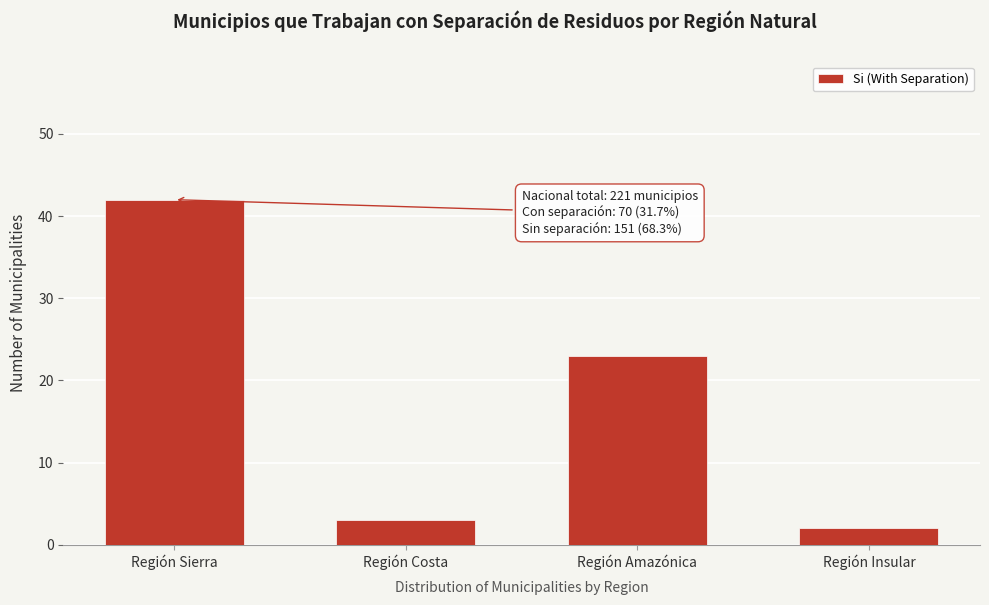

Reading left to right, list all the values displayed in this chart.

Región Sierra=42	Región Costa=3	Región Amazónica=23	Región Insular=2